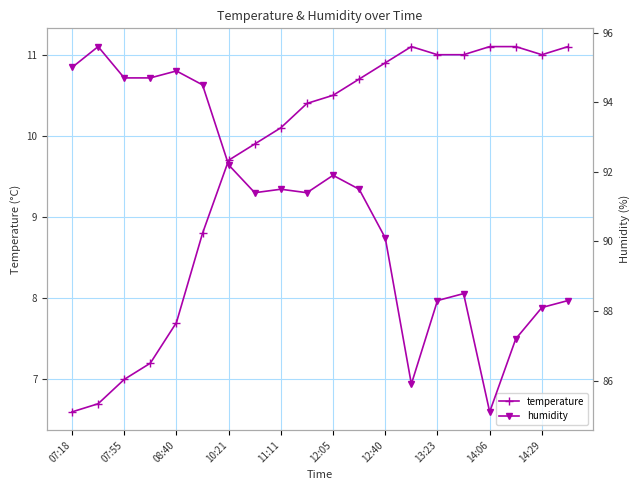

At which label is temperature closest to 8?

08:40